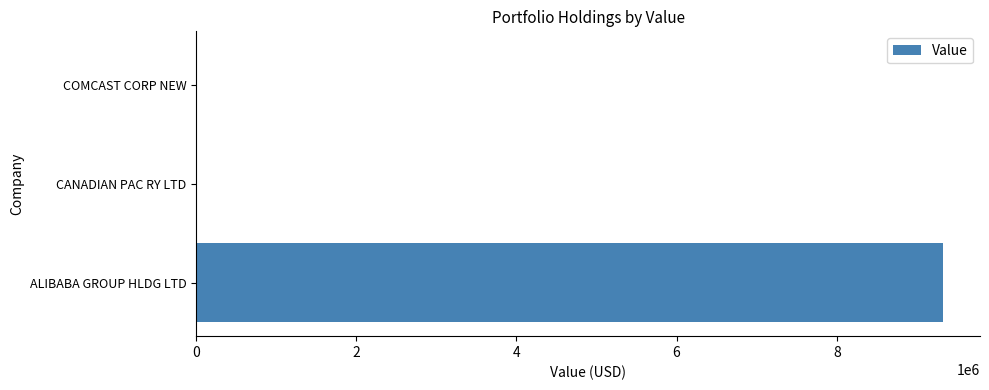

What is the average value?

3107333